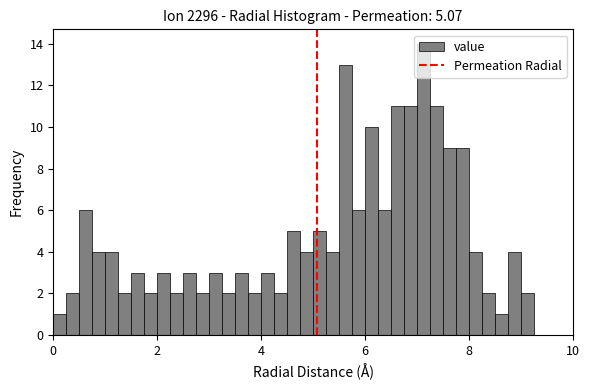

Read against the x-axis, roughly where is the centre of the tallest bar?

7.2